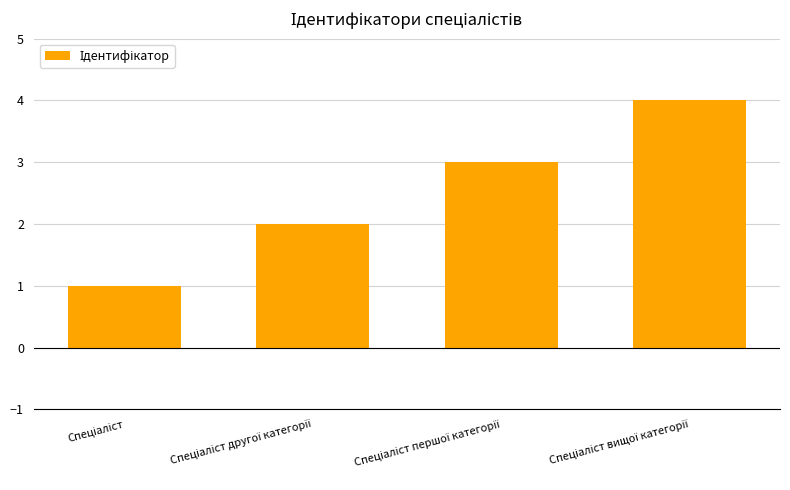

What is the difference between the maximum and minimum values?

3